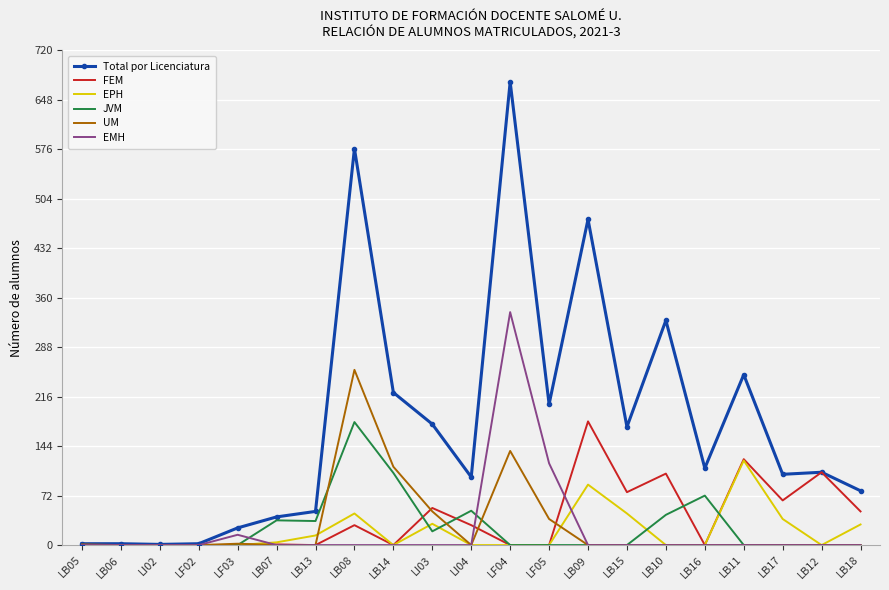

What is the greatest value displayed?

674